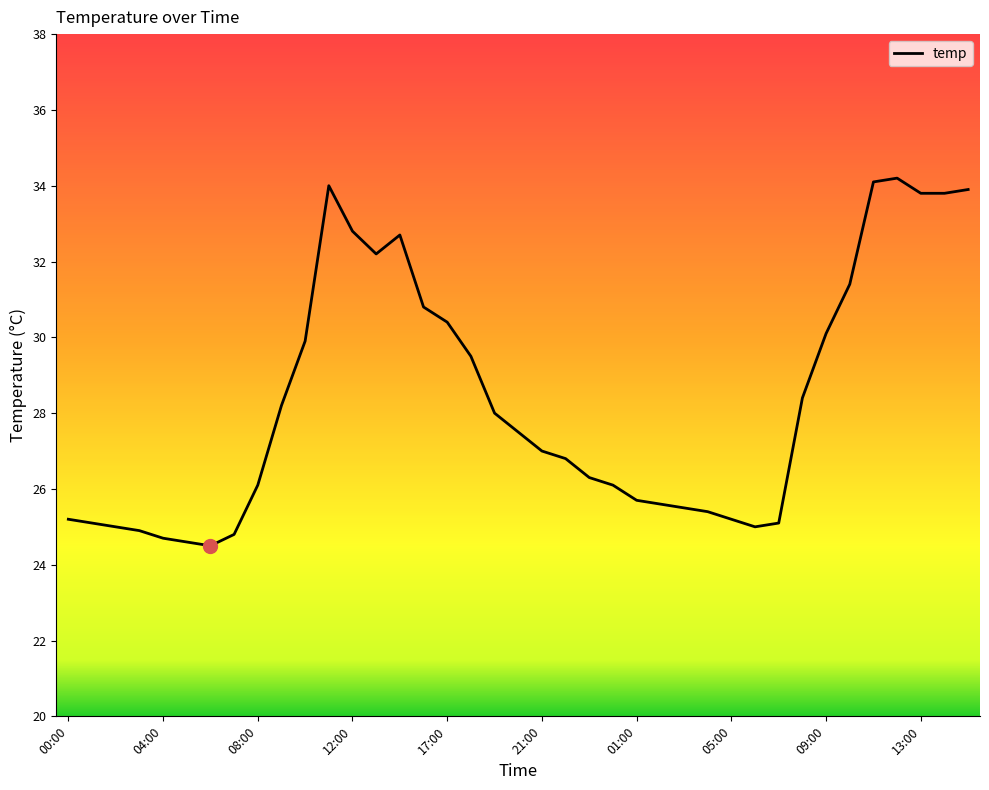

What is the difference between the maximum and minimum values?

9.7